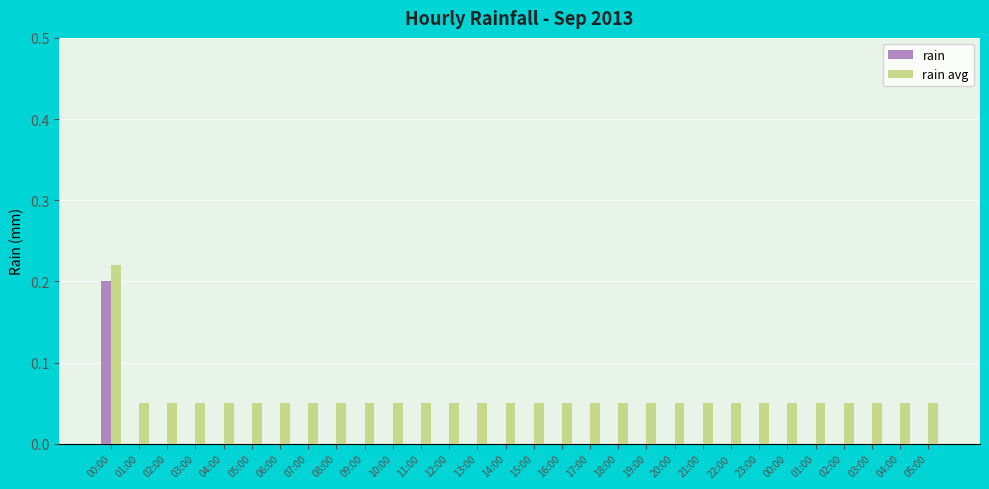

Are the bars horizontal?

No